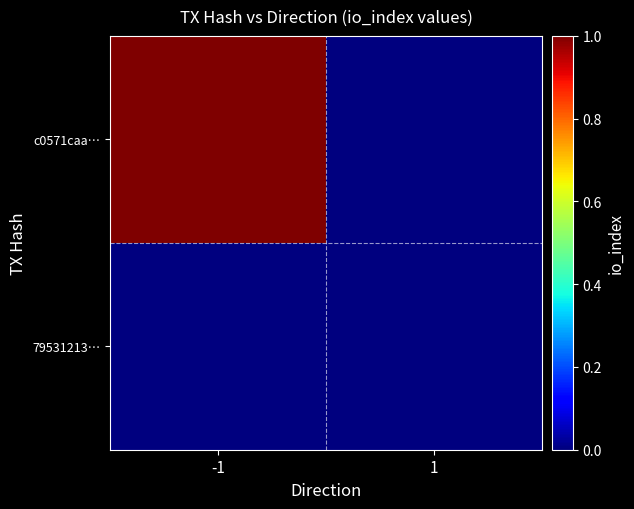

Which series changed the most between -1 and 1?

c0571caa…